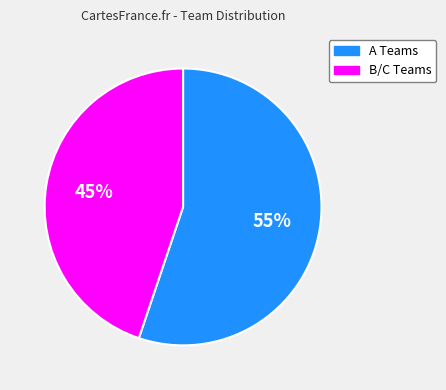

To the nearest percent, what portion does B/C represent?

45%